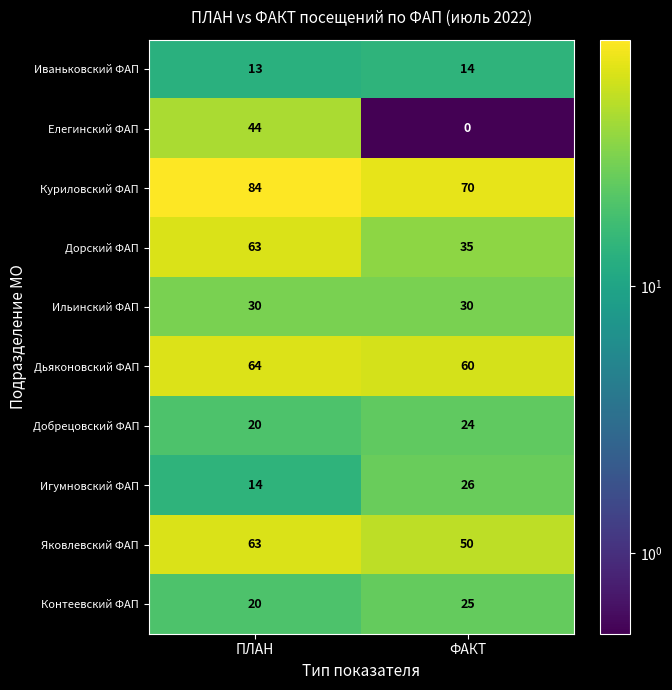

What is the spread (max minus min) of values at ПЛАН?

71